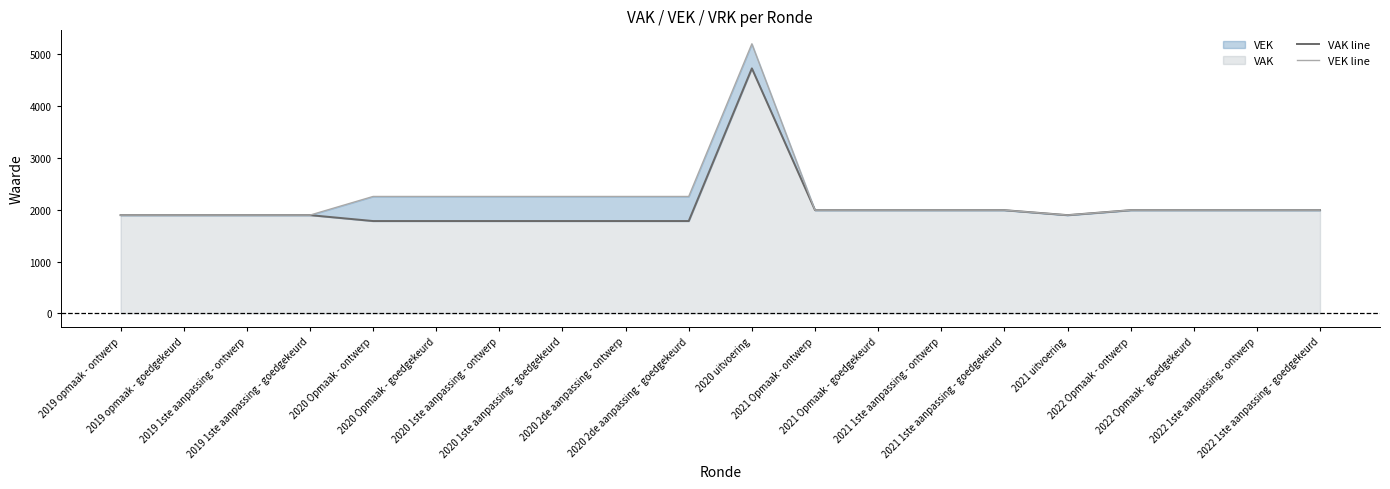

Reading left to right, transcribe all the data shown in this chart.

VAK line: 1896	1896	1896	1896	1782	1782	1782	1782	1782	1782	4728	1992	1992	1992	1992	1896	1992	1992	1992	1992
VEK line: 1896	1896	1896	1896	2256	2256	2256	2256	2256	2256	5202	1992	1992	1992	1992	1896	1992	1992	1992	1992